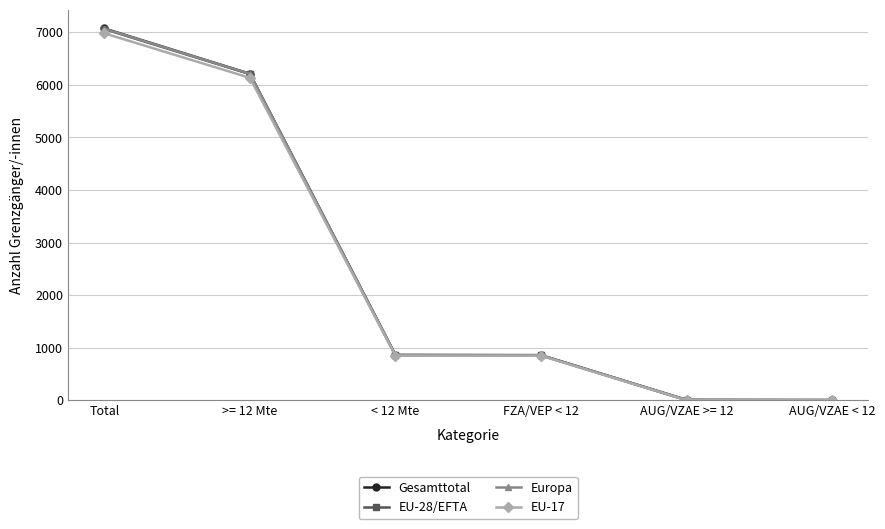

What is the label of the 4th point from the left?

FZA/VEP < 12